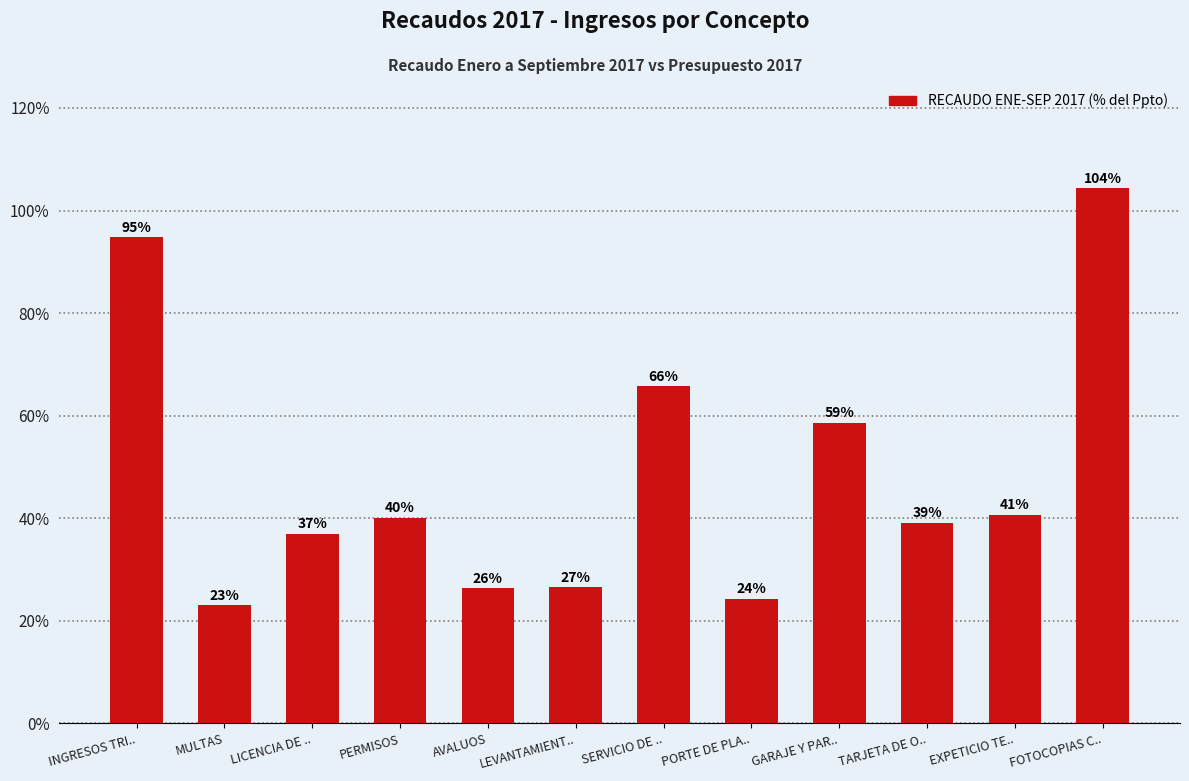

Count the number of values greater than 40.

6